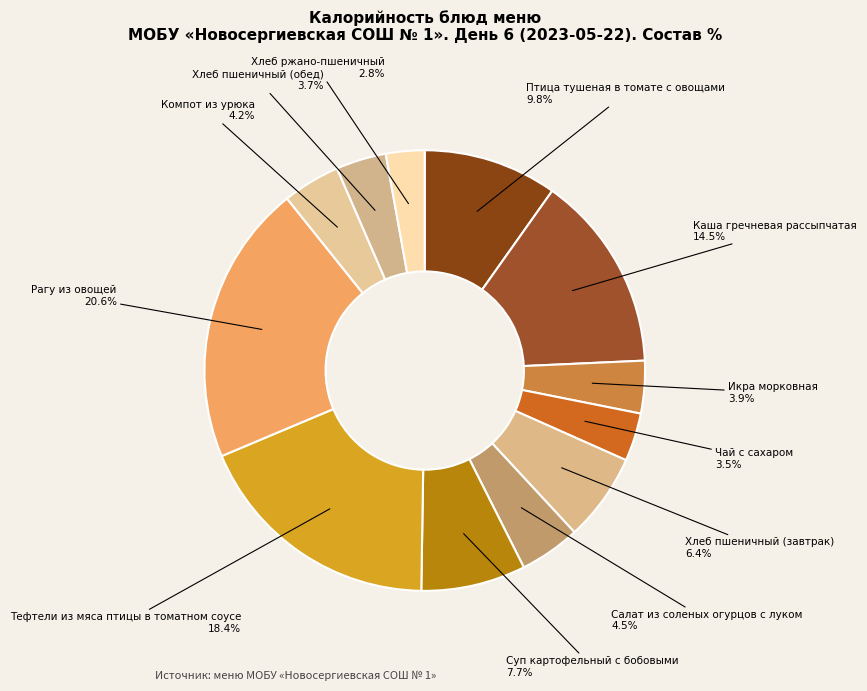

How many segments does this pie chart have?

12